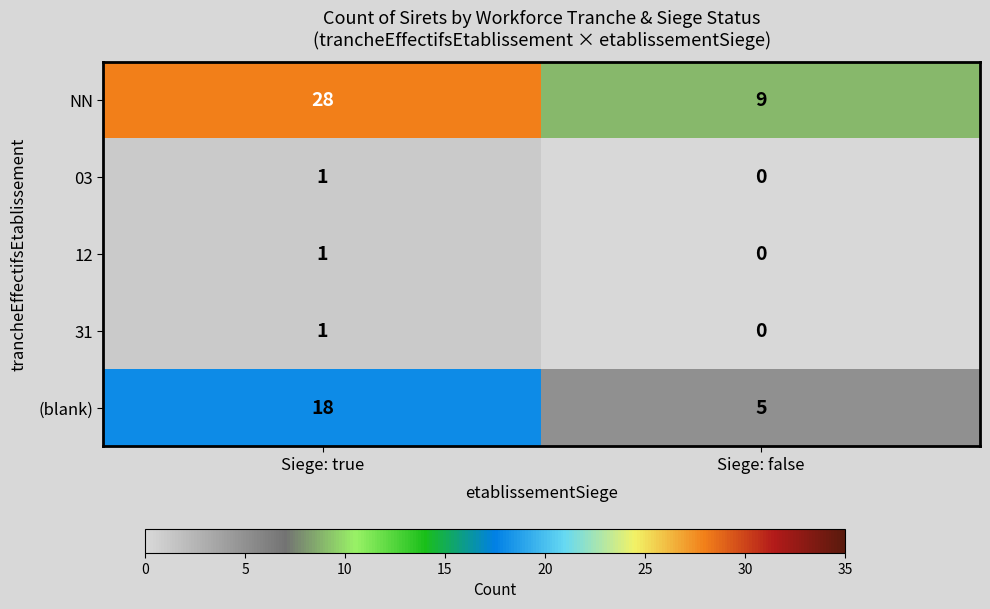

True or false: 12 has a value of 2 at Siege: true.

False